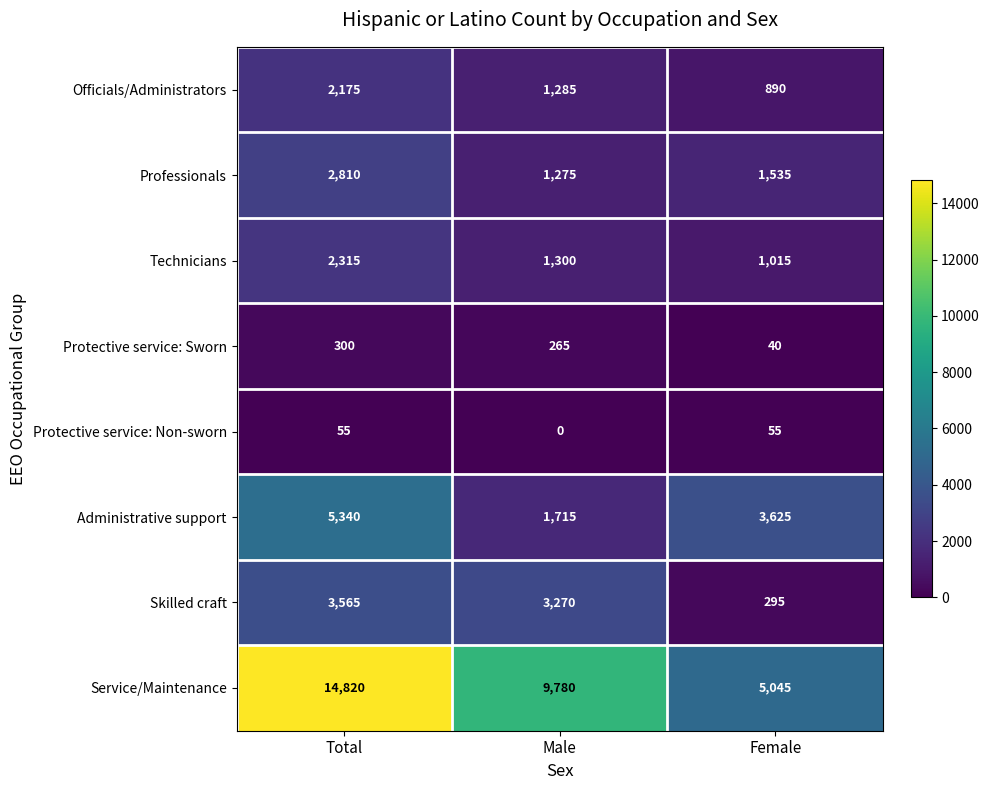

Reading left to right, what are all the values shown in this chart?

Officials/Administrators: Total=2175	Male=1285	Female=890
Professionals: Total=2810	Male=1275	Female=1535
Technicians: Total=2315	Male=1300	Female=1015
Protective service: Sworn: Total=300	Male=265	Female=40
Protective service: Non-sworn: Total=55	Male=0	Female=55
Administrative support: Total=5340	Male=1715	Female=3625
Skilled craft: Total=3565	Male=3270	Female=295
Service/Maintenance: Total=14820	Male=9780	Female=5045